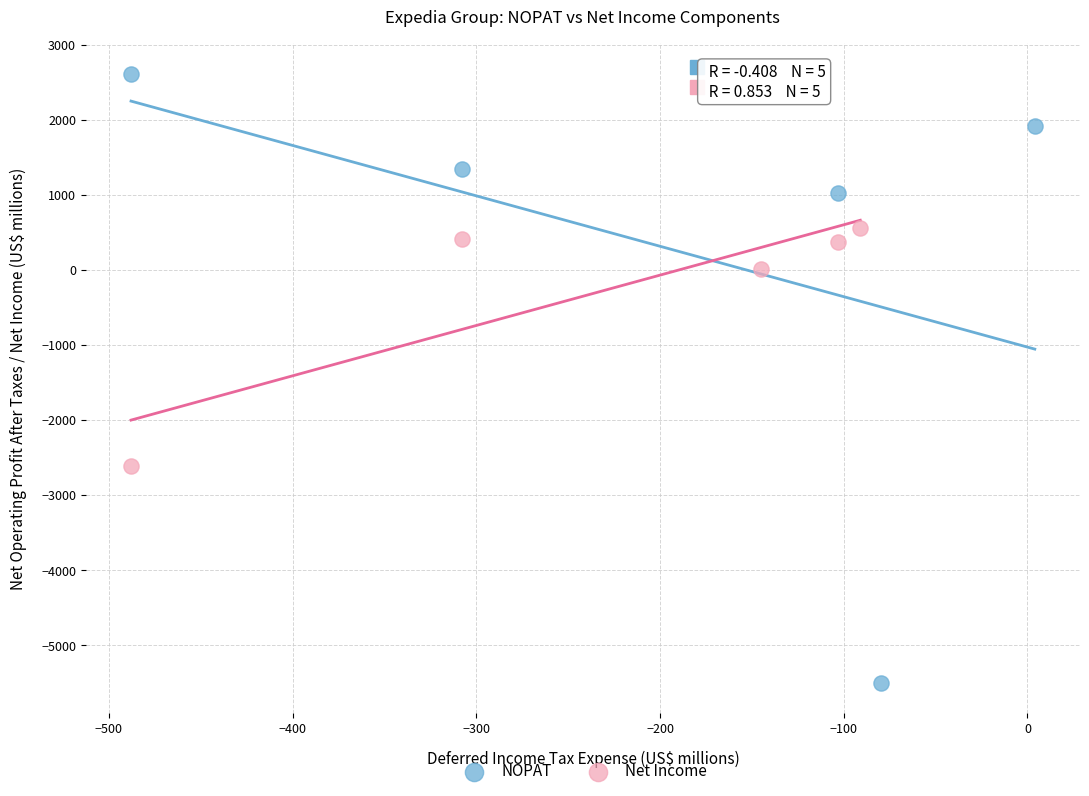

Which series contains the lowest Y value?

NOPAT